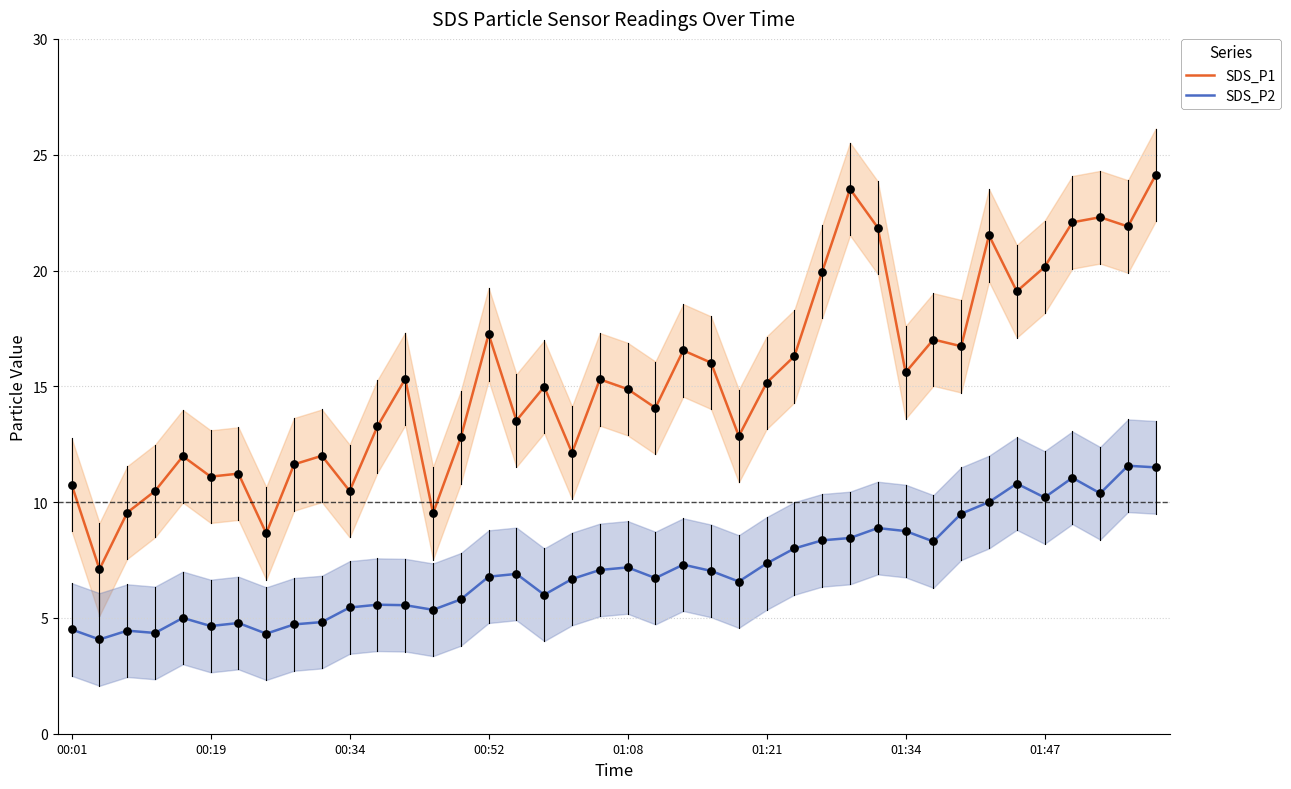

At how many categories does at least one series exceed 6?

40